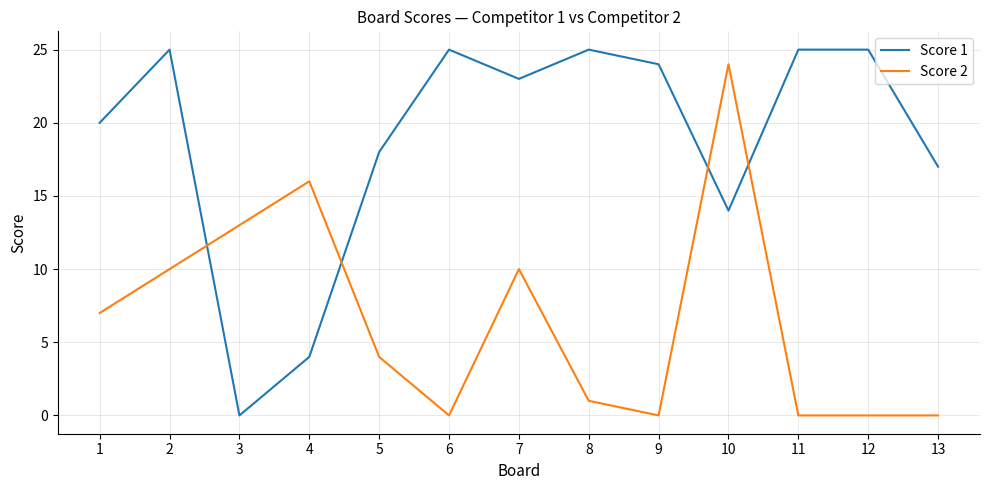

Reading left to right, transcribe all the data shown in this chart.

Score 1: 1=20	2=25	3=0	4=4	5=18	6=25	7=23	8=25	9=24	10=14	11=25	12=25	13=17
Score 2: 1=7	2=10	3=13	4=16	5=4	6=0	7=10	8=1	9=0	10=24	11=0	12=0	13=0